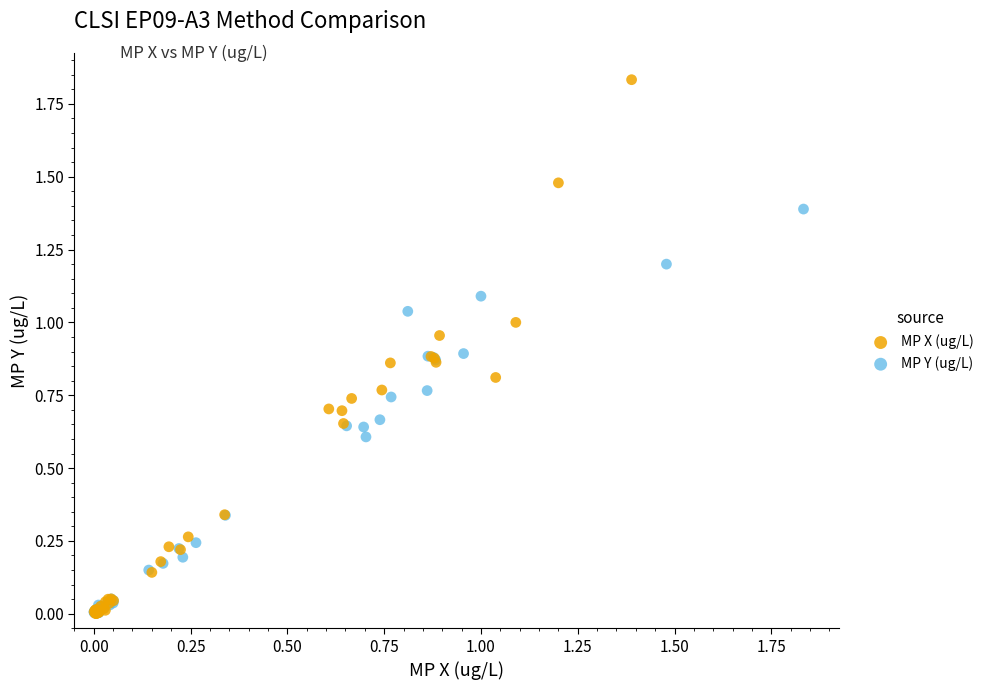

Which series reaches the maximum Y coordinate?

MP X (ug/L)